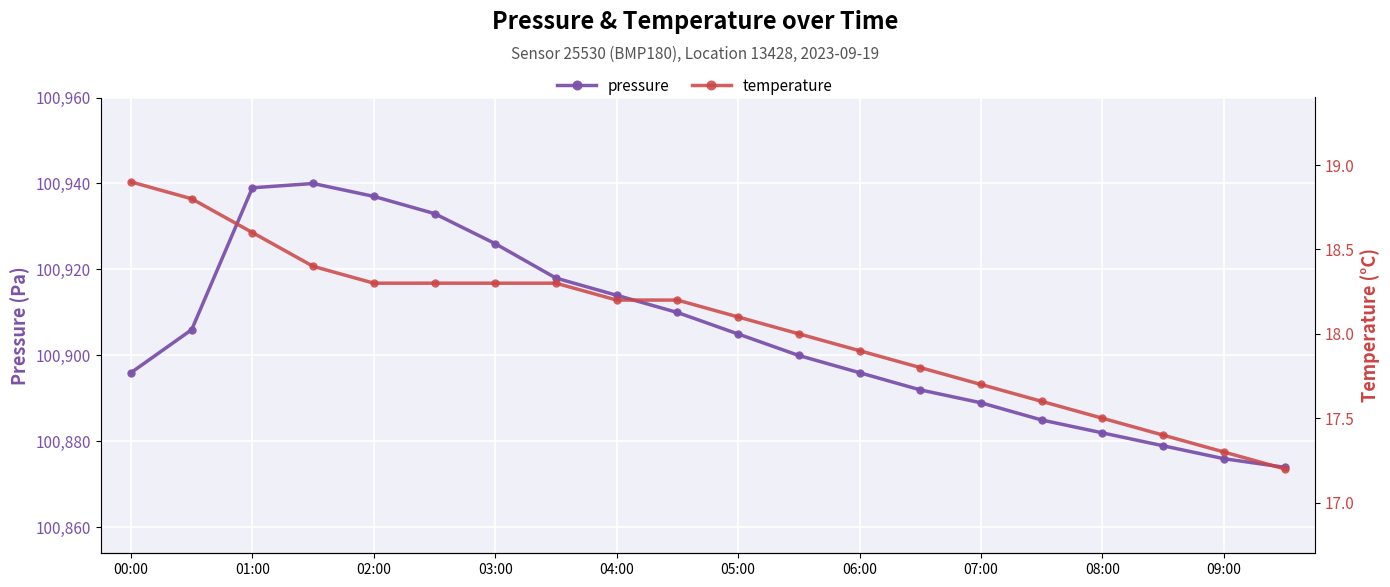

Where does the temperature series first go above 18?

00:00